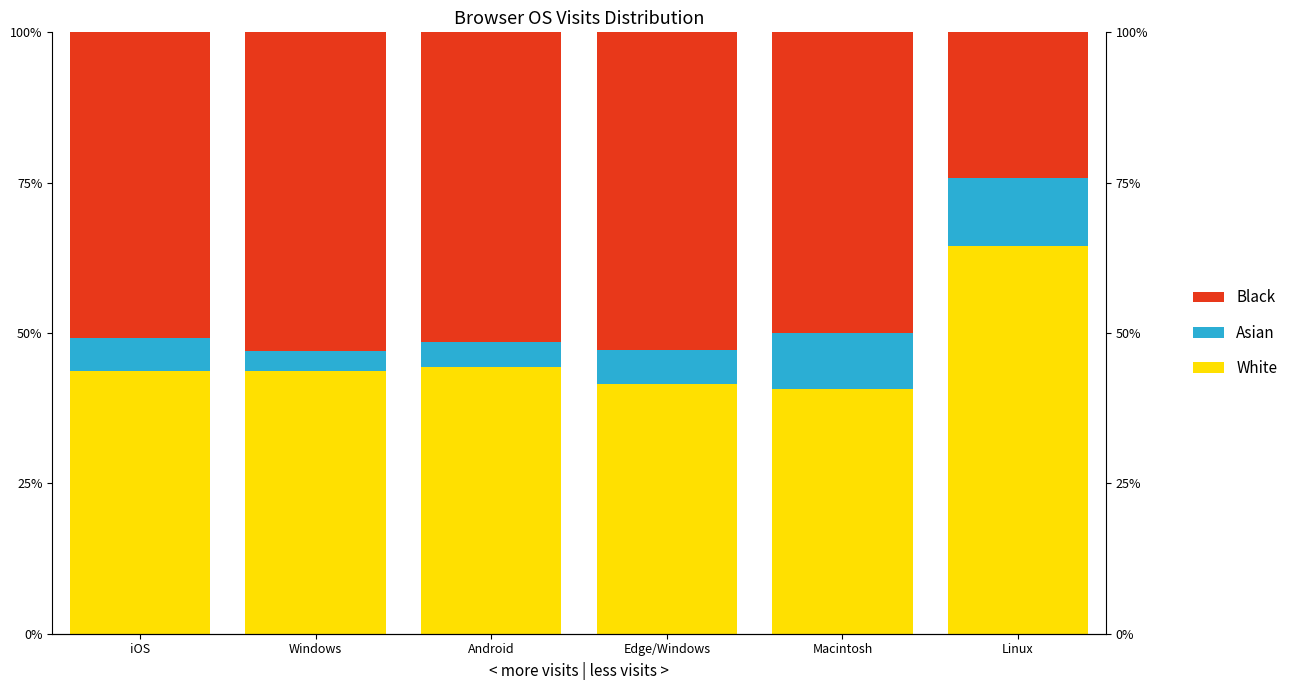

At which label is Black closest to 38?

Macintosh